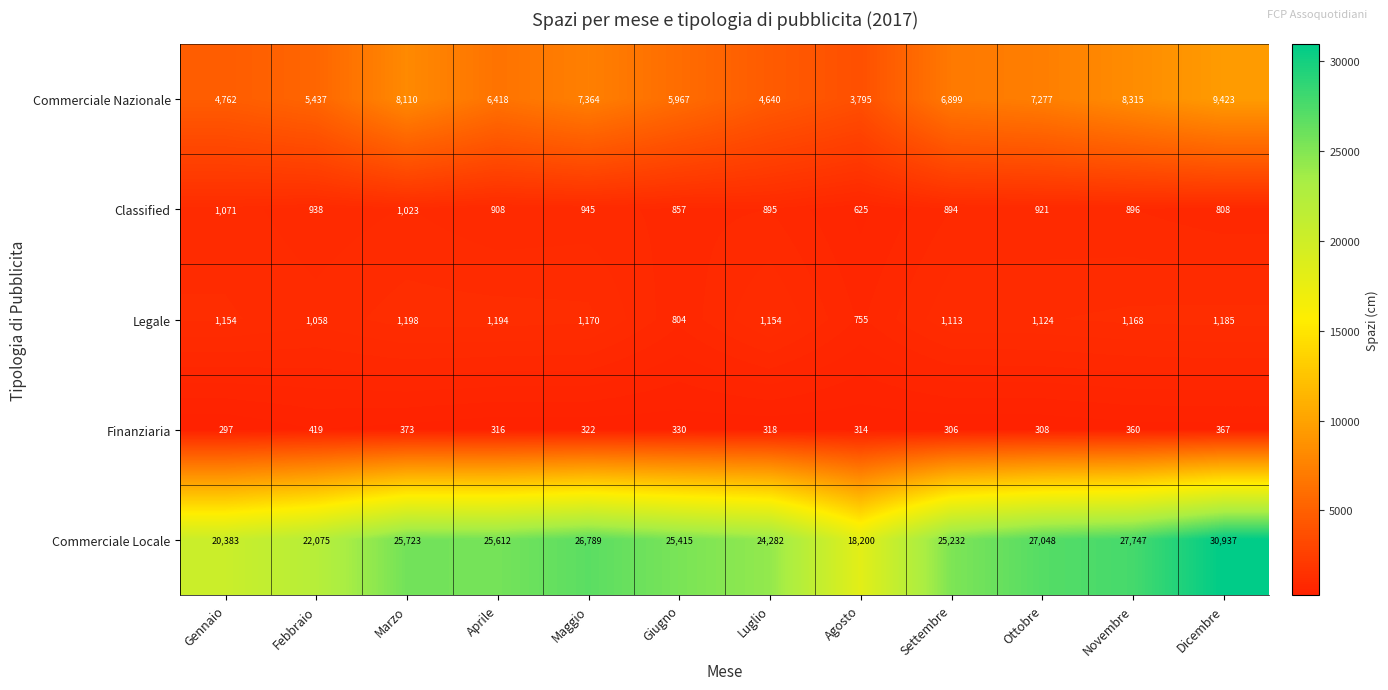

Between Gennaio and Dicembre, which series saw the biggest shift?

Commerciale Locale